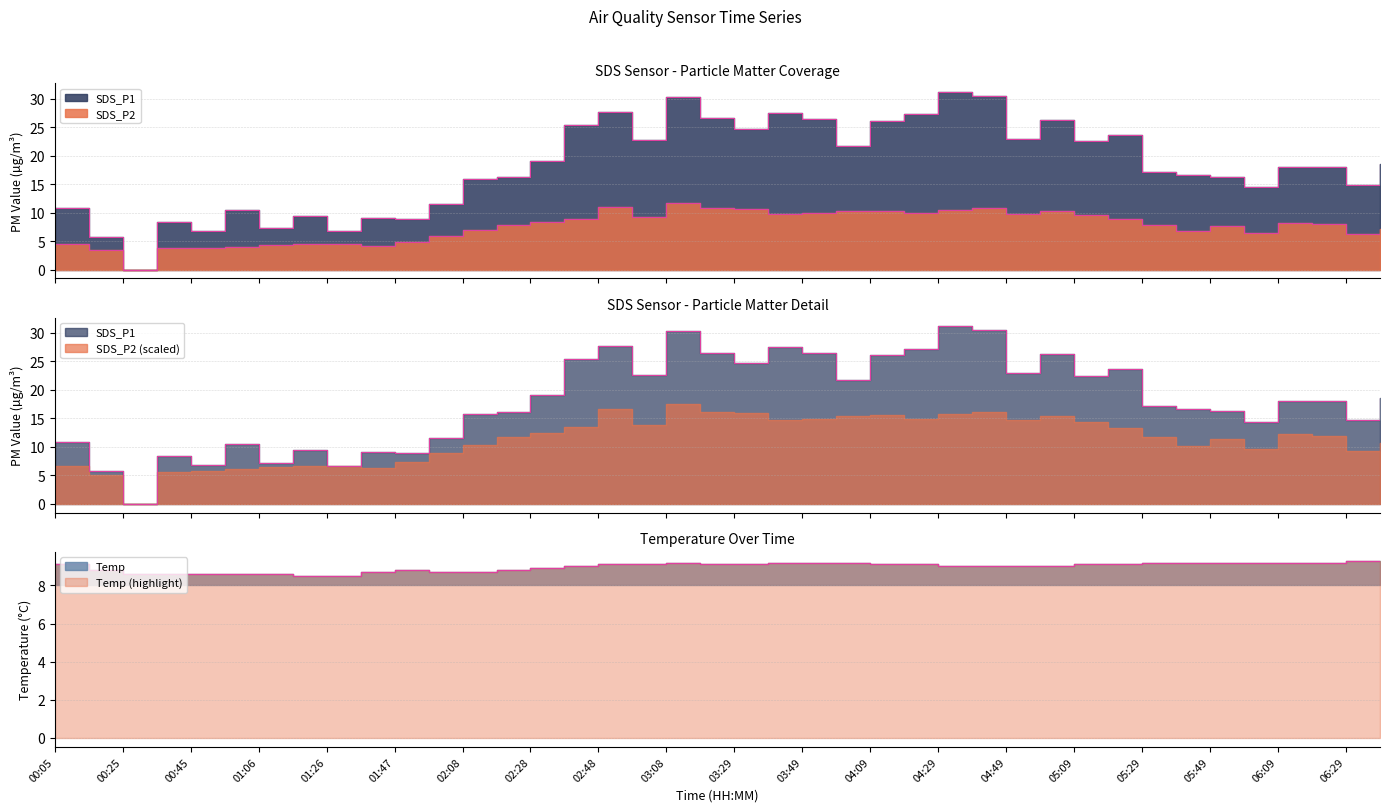

The value of Temp at 01:26 is 2.4. True or false?

False